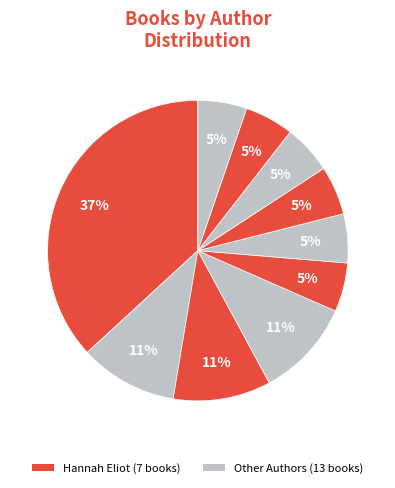

How many slices are in this pie chart?

10